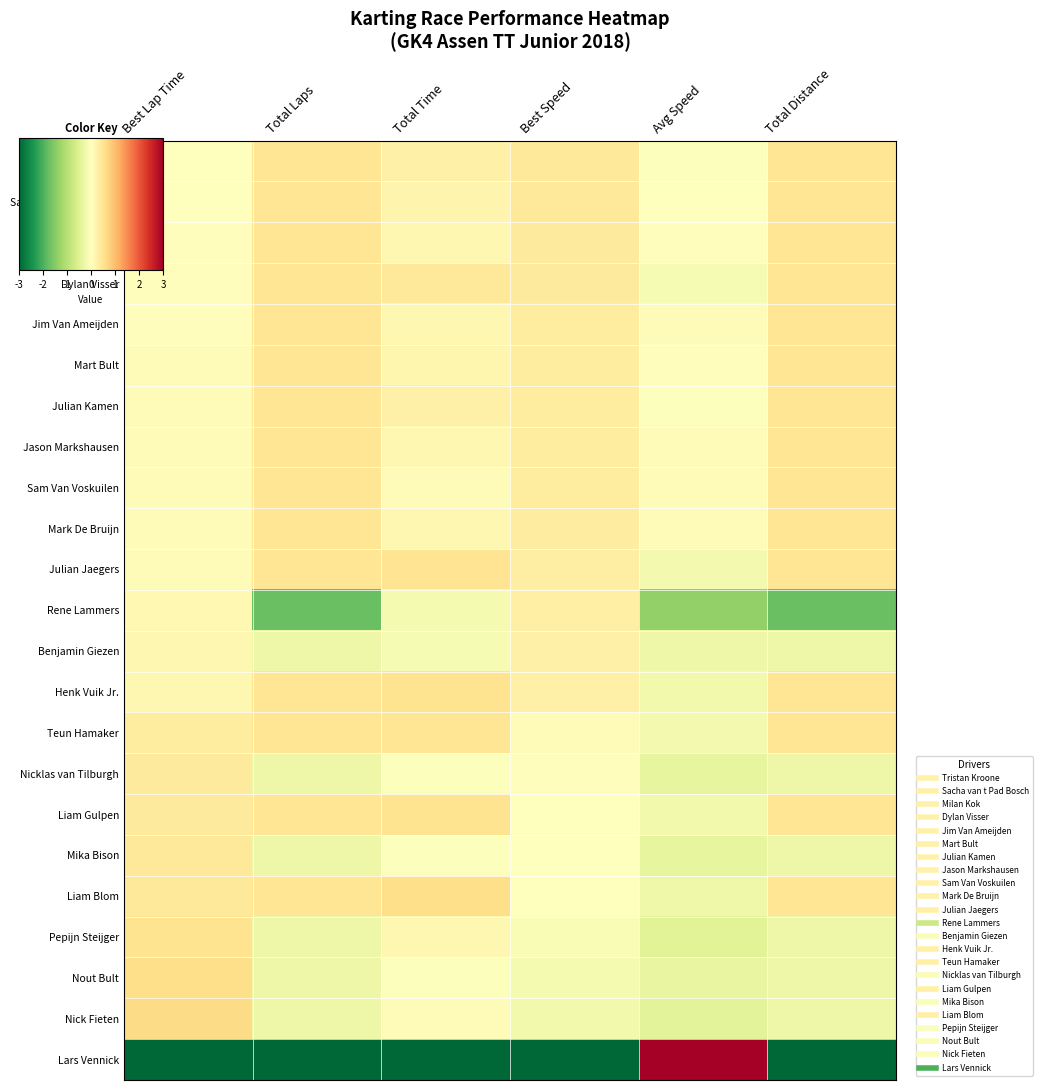

At how many categories does at least one series exceed 2?

1